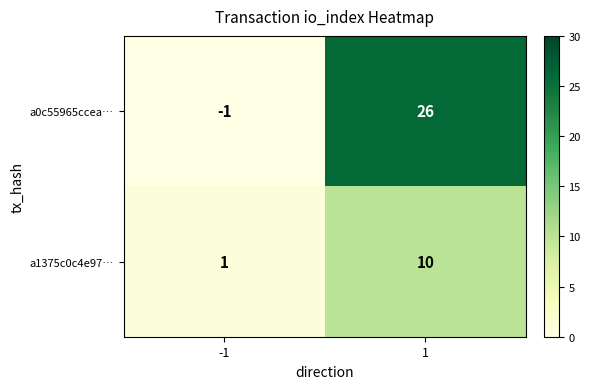

List the series in order of their peak value, highest first.

a0c55965ccea…, a1375c0c4e97…